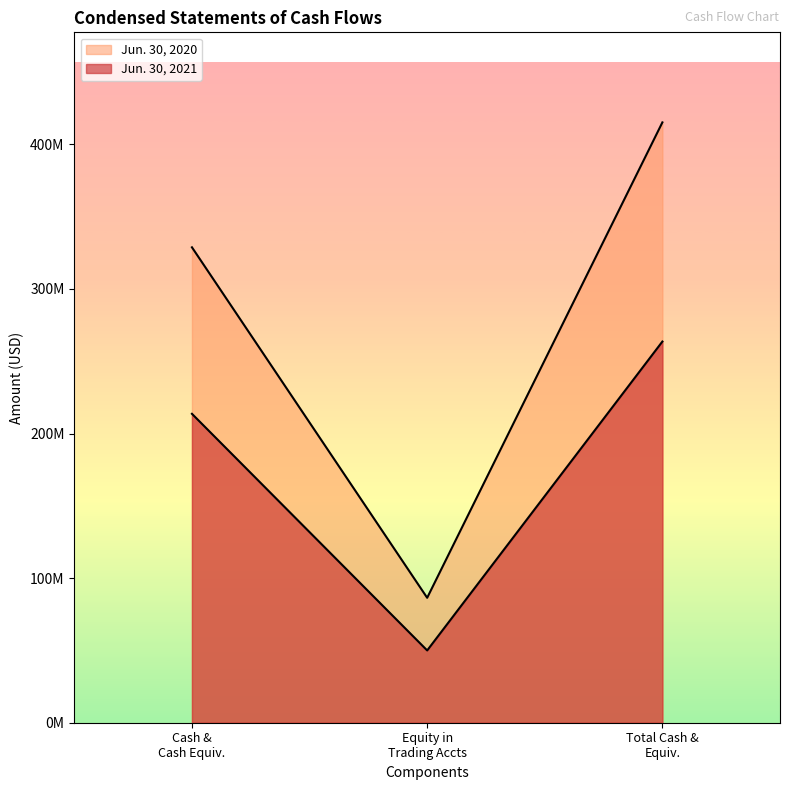

What position from the right is Equity in Trading Accts?

2